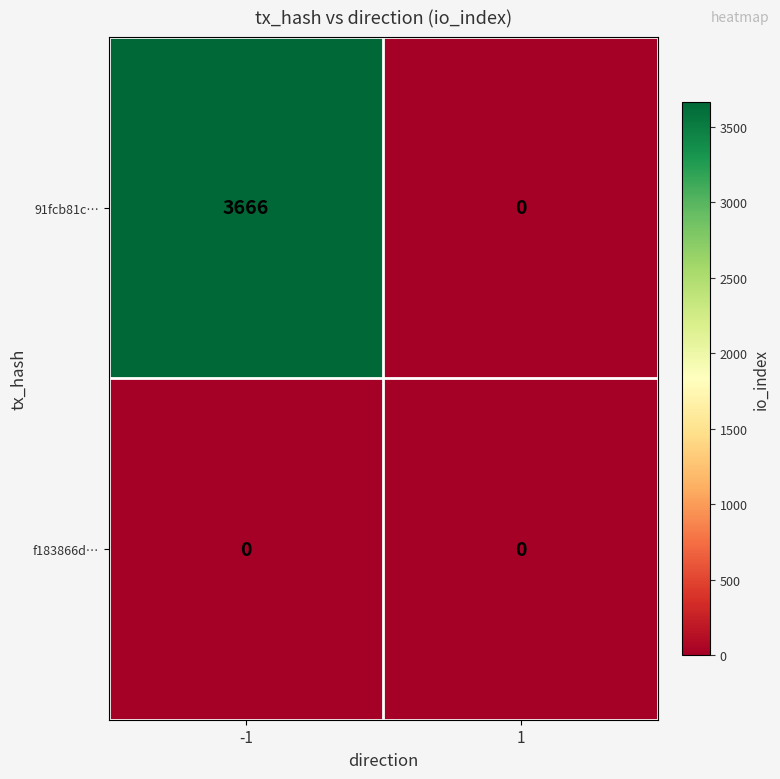

Between -1 and 1, which series saw the biggest shift?

91fcb81c…